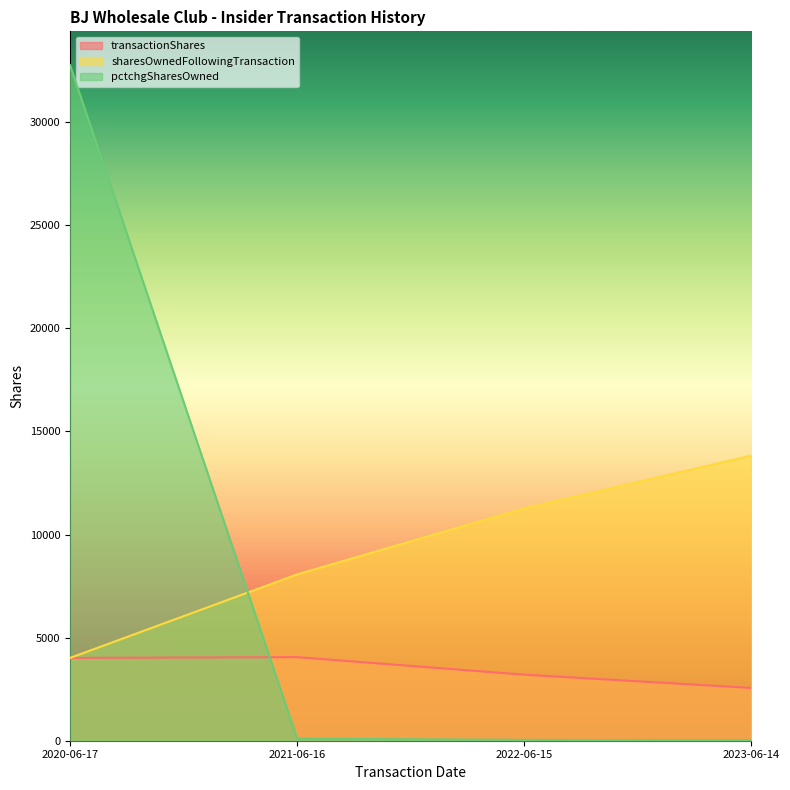

What is the label of the 4th point from the left?

2023-06-14